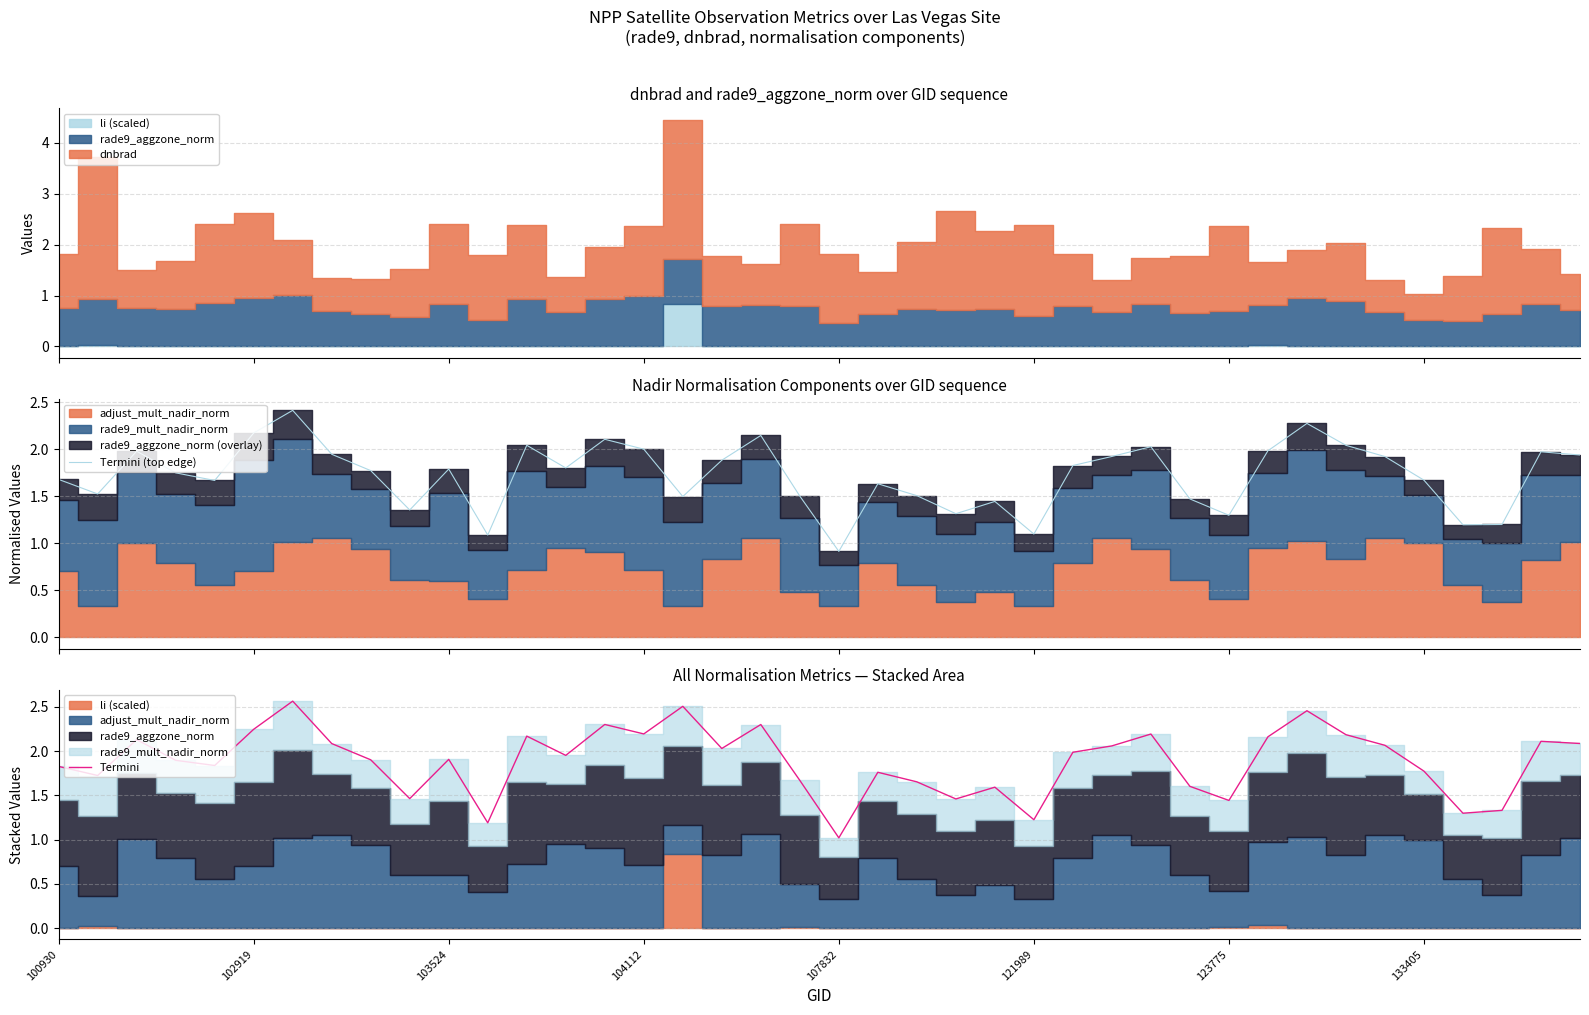

What is the highest value of the Termini (top edge) series?

2.4